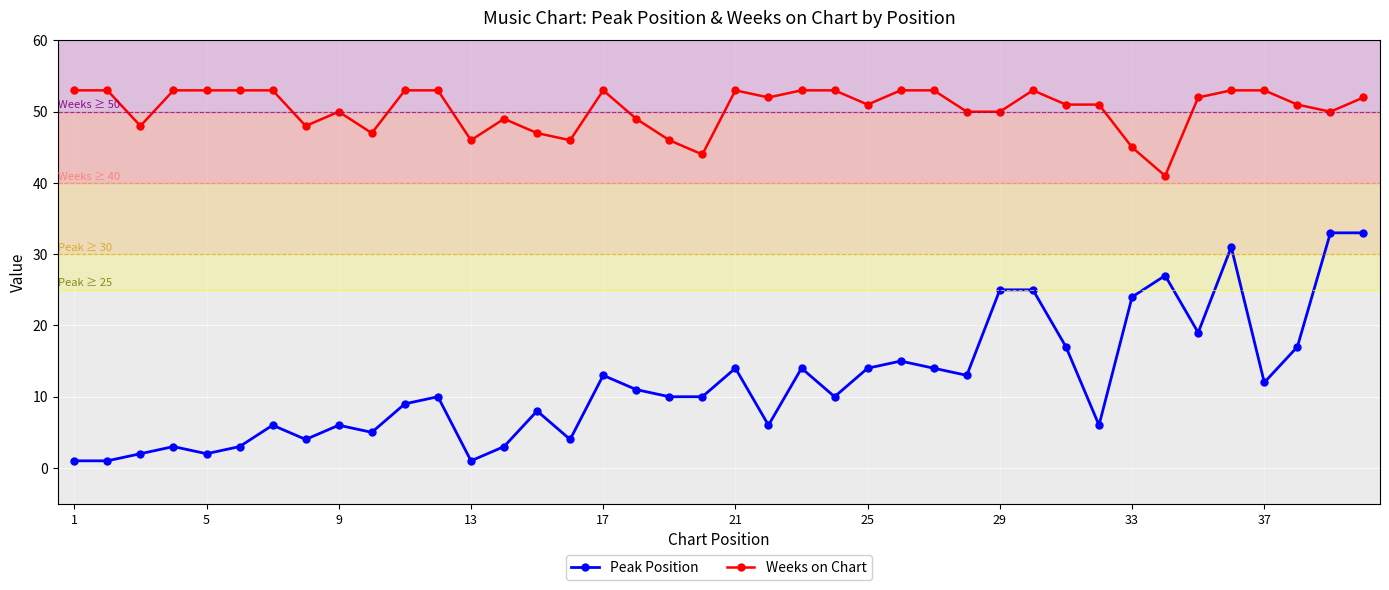

What is the highest value of the Peak Position series?

33